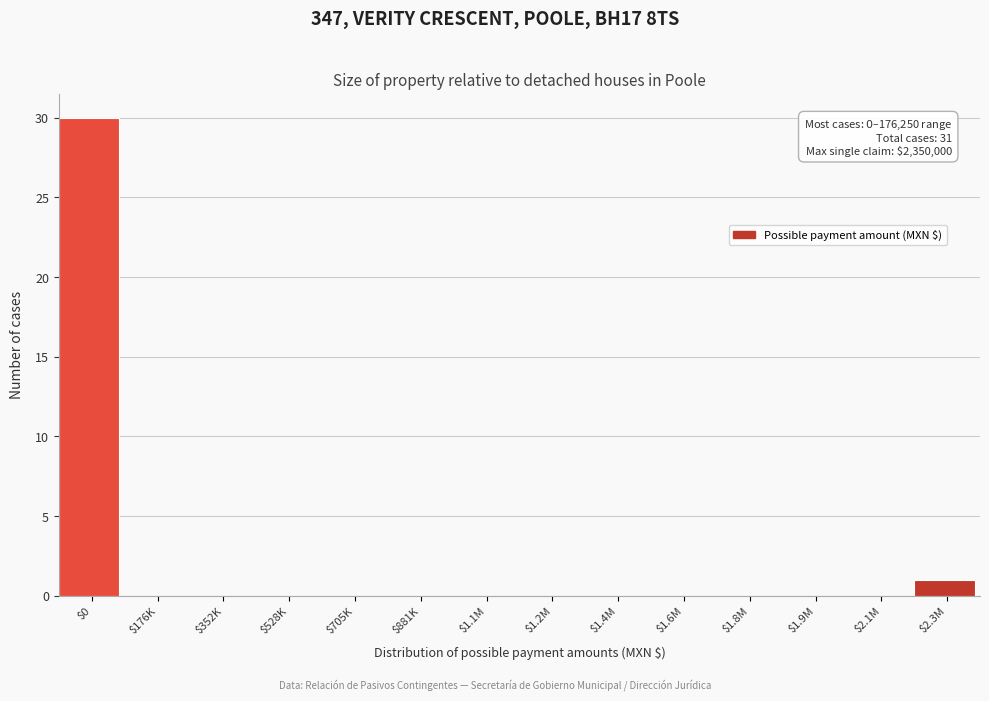

The value at $1.9M is -12. True or false?

False